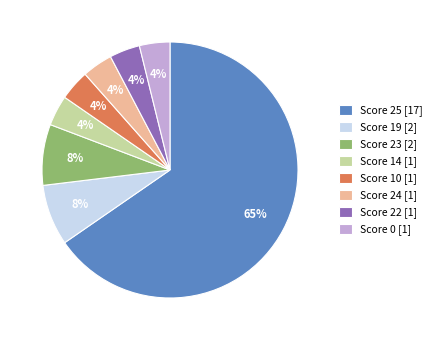

Which slice is the largest?

Score 25 [17]